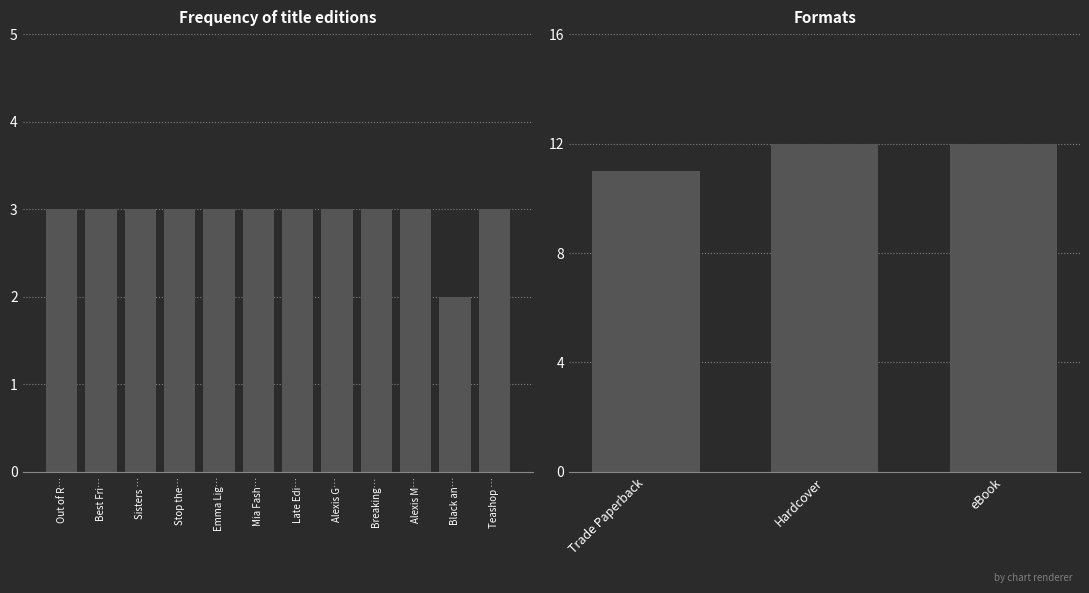

The value at Mia Fash… is 3. True or false?

True